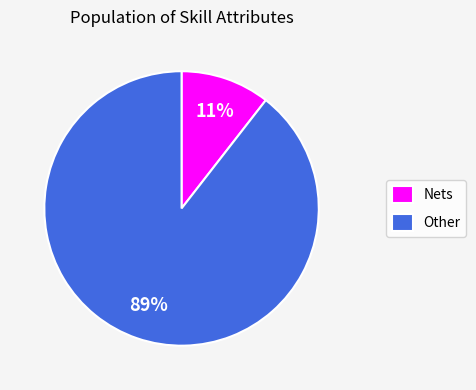

True or false: Other accounts for 89% of the total.

True